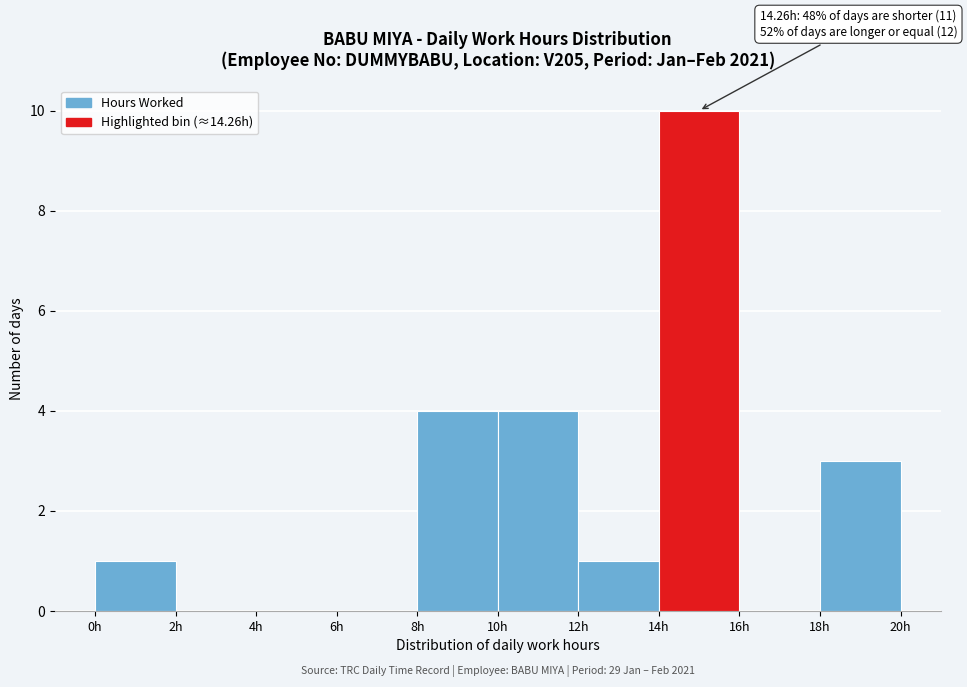

Which range on the x-axis has the tallest bar?

14 to 16